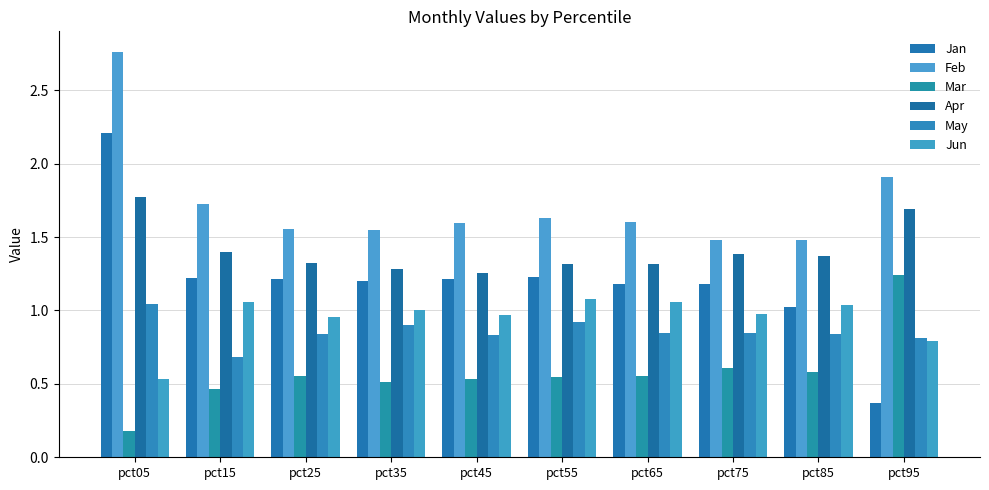

What is the sum of all Jan values?

12.0